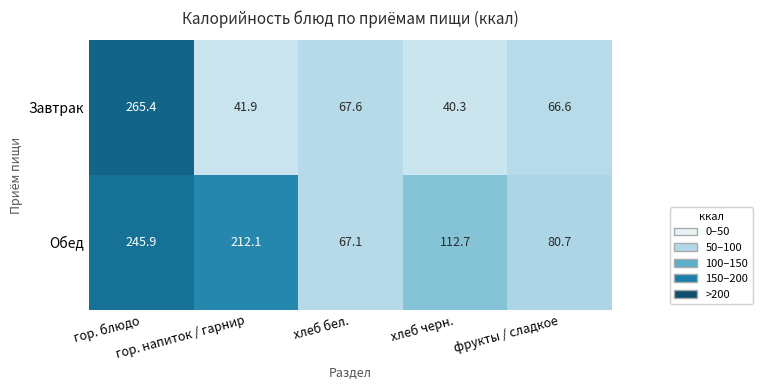

Which series has the largest total across all categories?

Обед